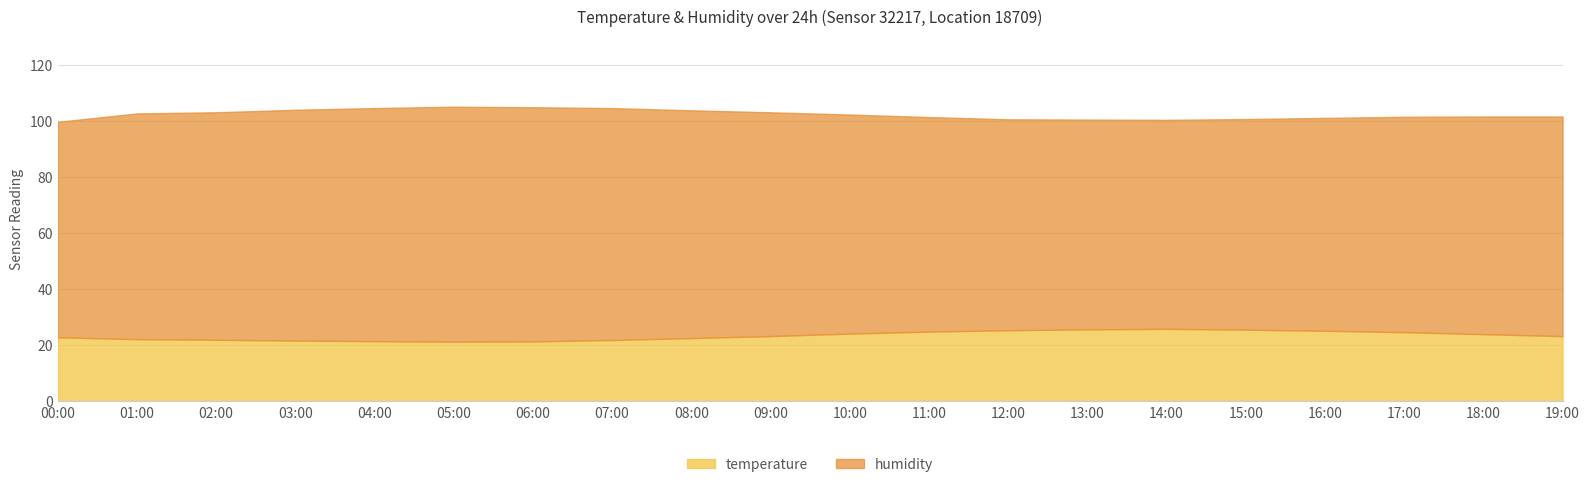

How many points are lower than both their immediate neighbors (excluding endpoints)?

1